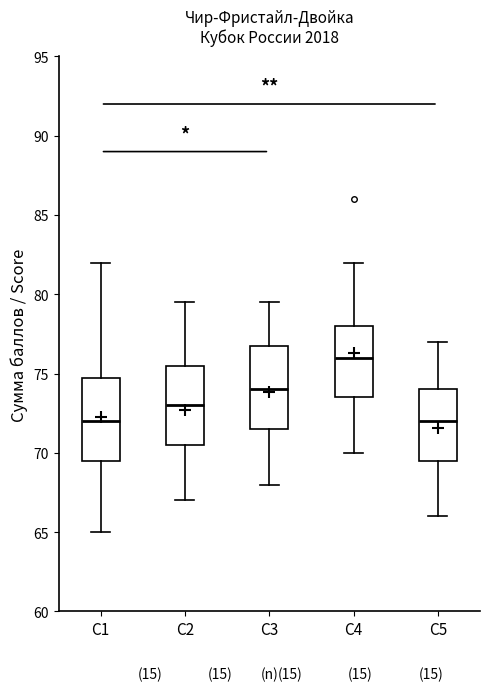

Reading left to right, transcribe this box plot: for each box, give where its median line is, the range the box spans, and where its two whiskers end, as read against the y-axis. The values are not printed on the chart, so give them approximately, as read against the axis.

С1: median 72.0, box 69.5 to 75.0, whiskers 65.0 to 82.0
С2: median 73.0, box 70.5 to 75.5, whiskers 67.0 to 79.5
С3: median 74.0, box 71.5 to 77.0, whiskers 68.0 to 79.5
С4: median 76.0, box 73.5 to 78.0, whiskers 70.0 to 82.0
С5: median 72.0, box 69.5 to 74.0, whiskers 66.0 to 77.0